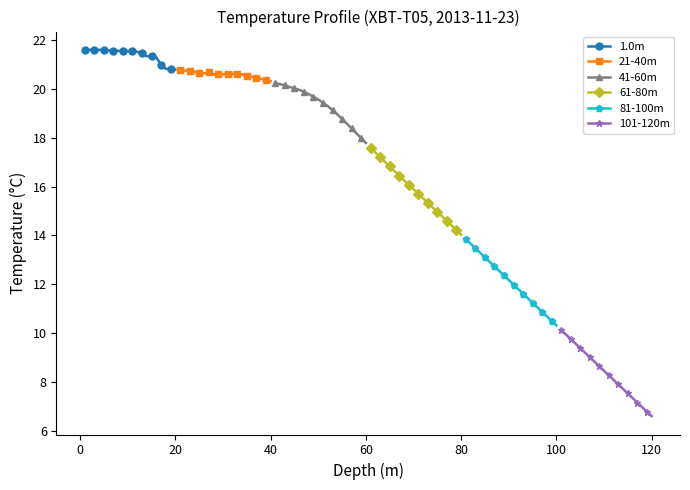

What is the sum of all 81-100m values?

241.7